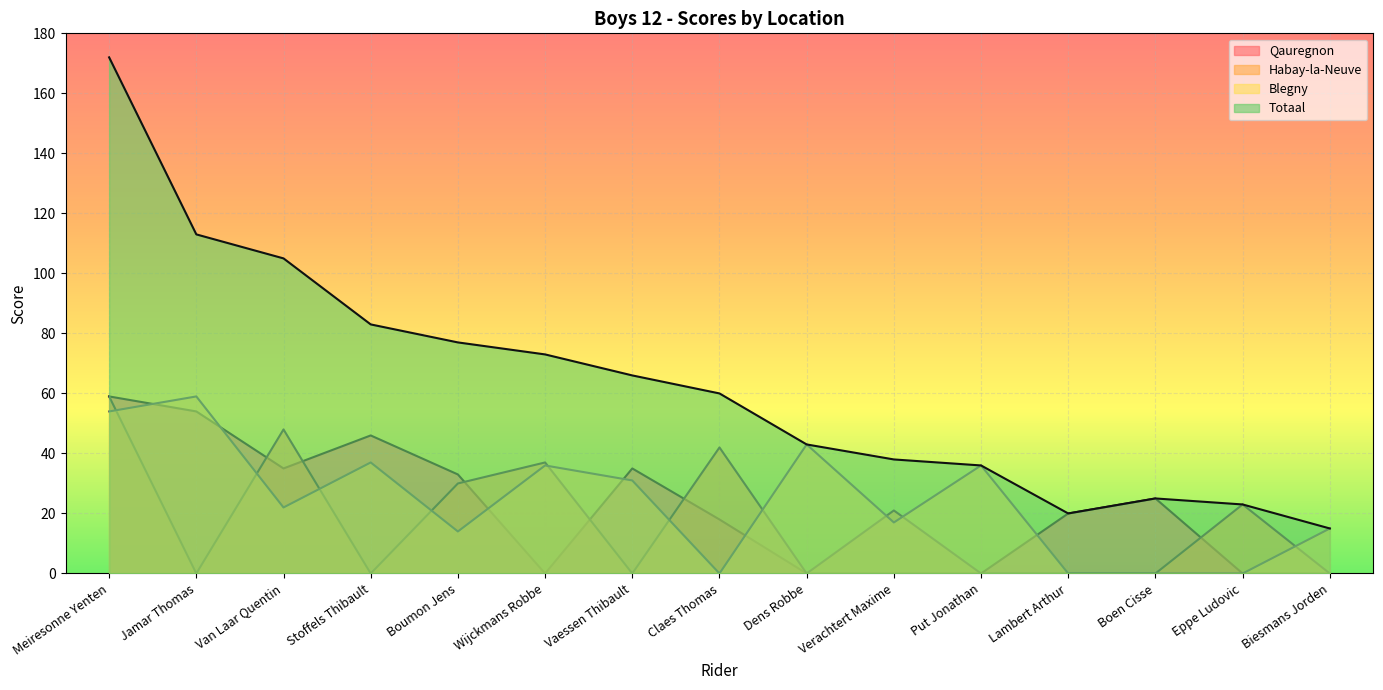

What is the difference between the maximum and minimum values in the Qauregnon series?

59